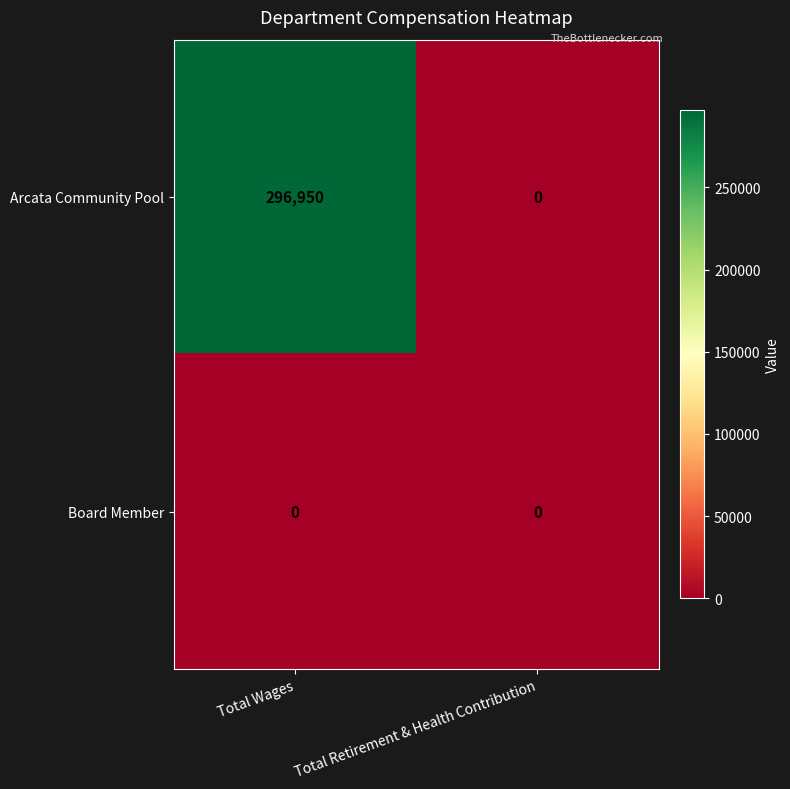

Rank the series by their maximum value, from lowest to highest.

Board Member, Arcata Community Pool